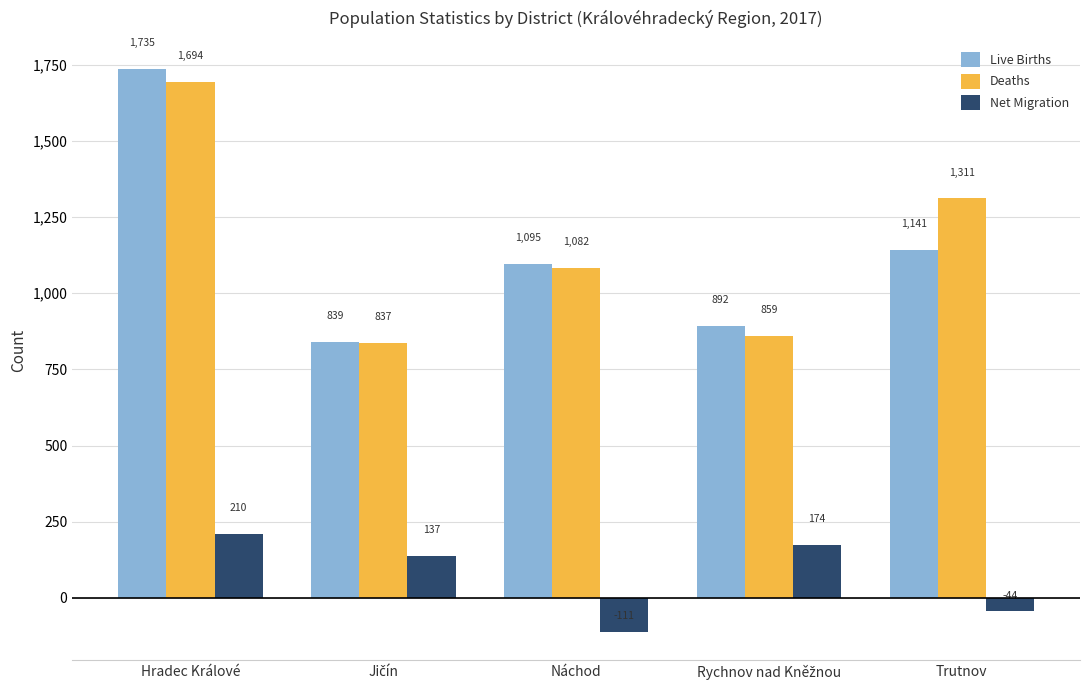

At how many categories does at least one series exceed 85?

5